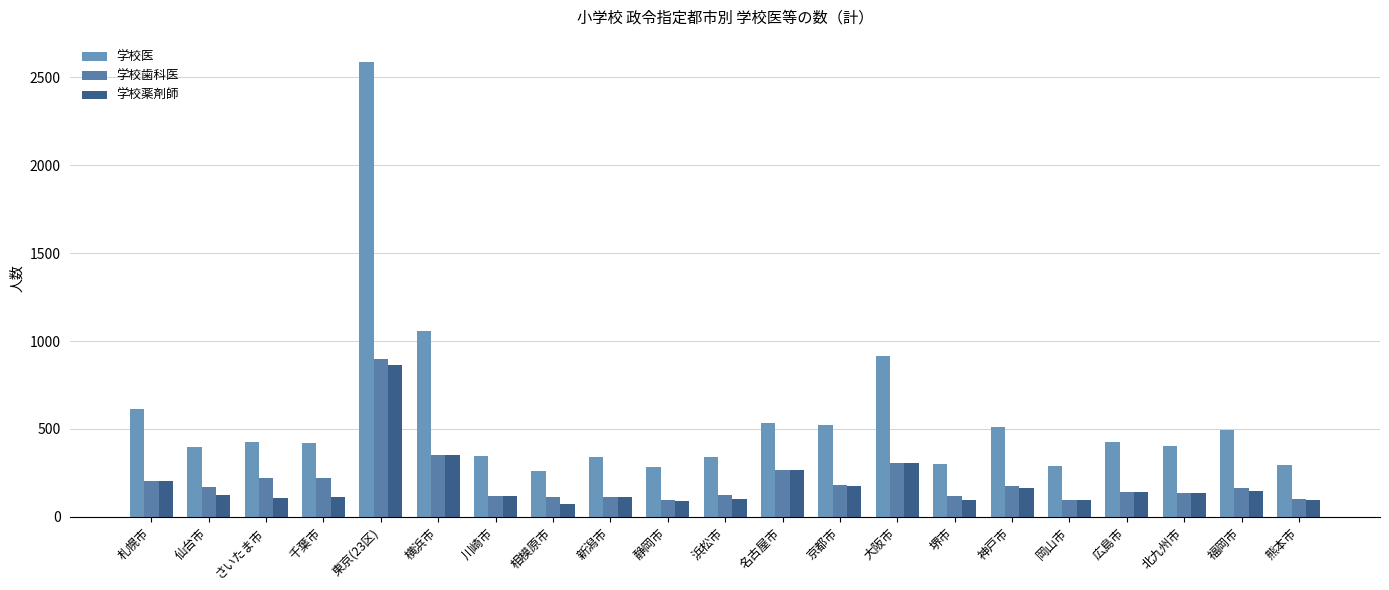

How many data points in 学校医 are less than 419?

10